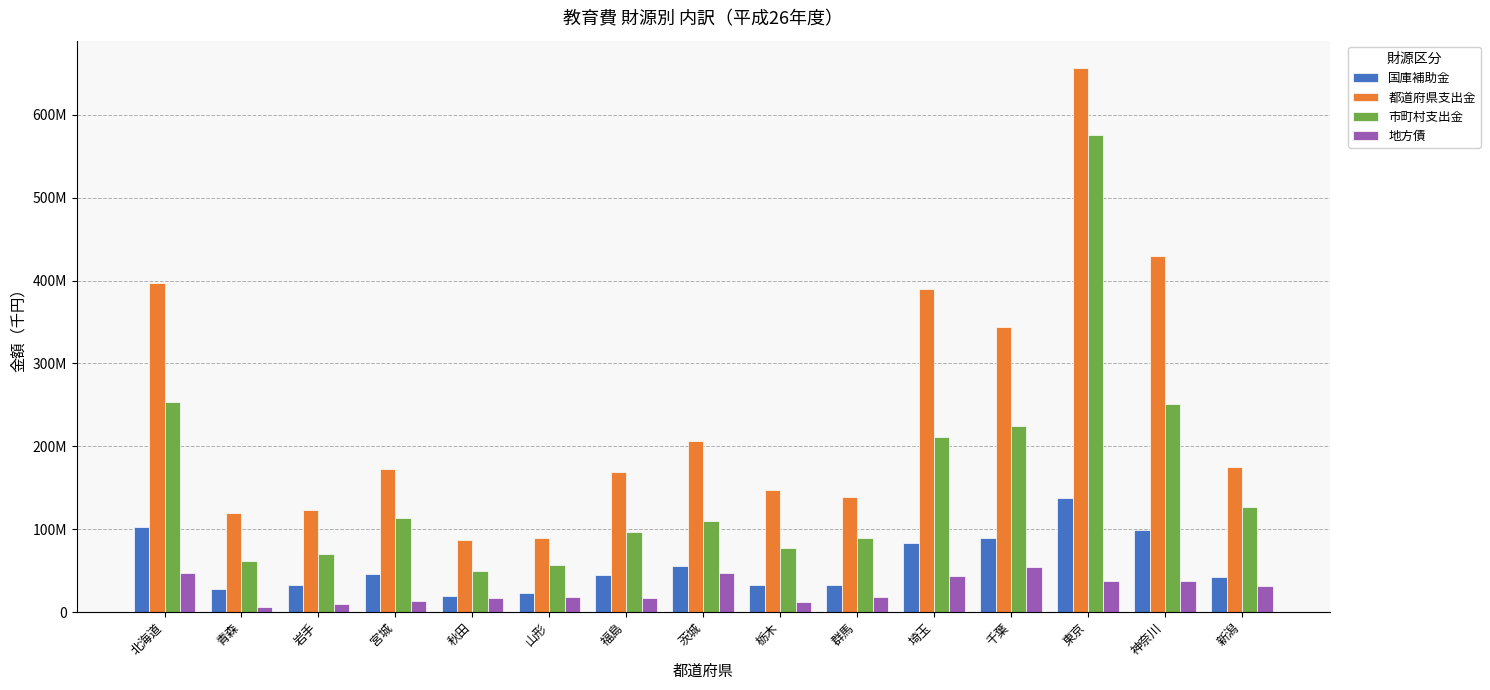

Does the chart contain any negative values?

No